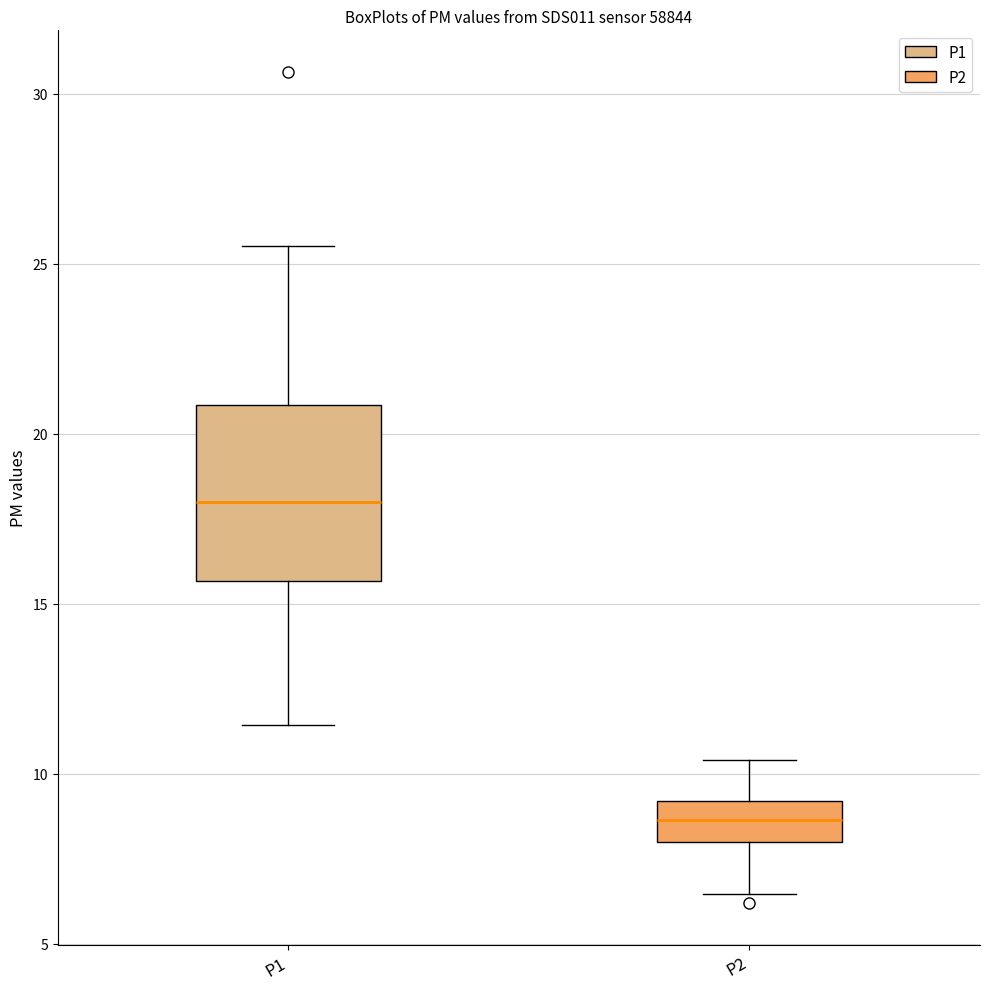

Reading left to right, read every box against the y-axis: the position of its median line, the range the box covers, and the ends of its whiskers. The values are not printed on the chart, so give them approximately, as read against the axis.

P1: median 18.0, box 15.5 to 21.0, whiskers 11.5 to 25.5
P2: median 8.5, box 8.0 to 9.0, whiskers 6.5 to 10.5